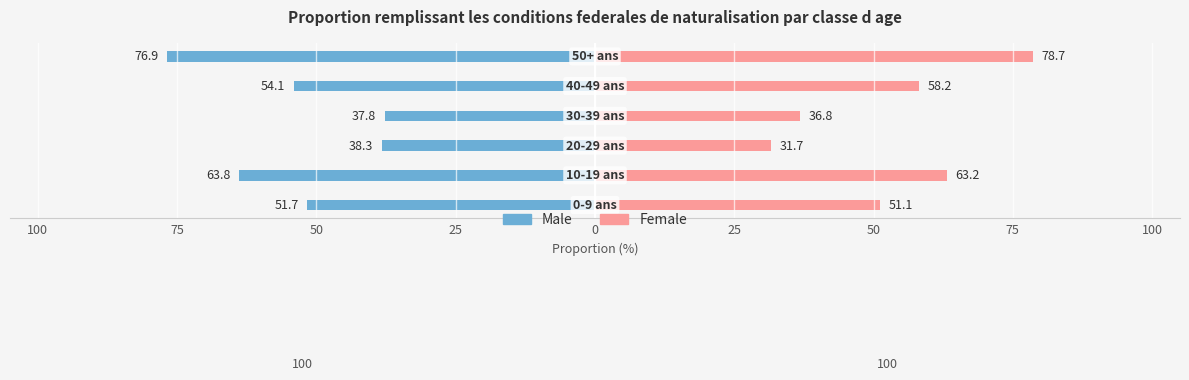

Which series has the largest range (max minus min)?

Female